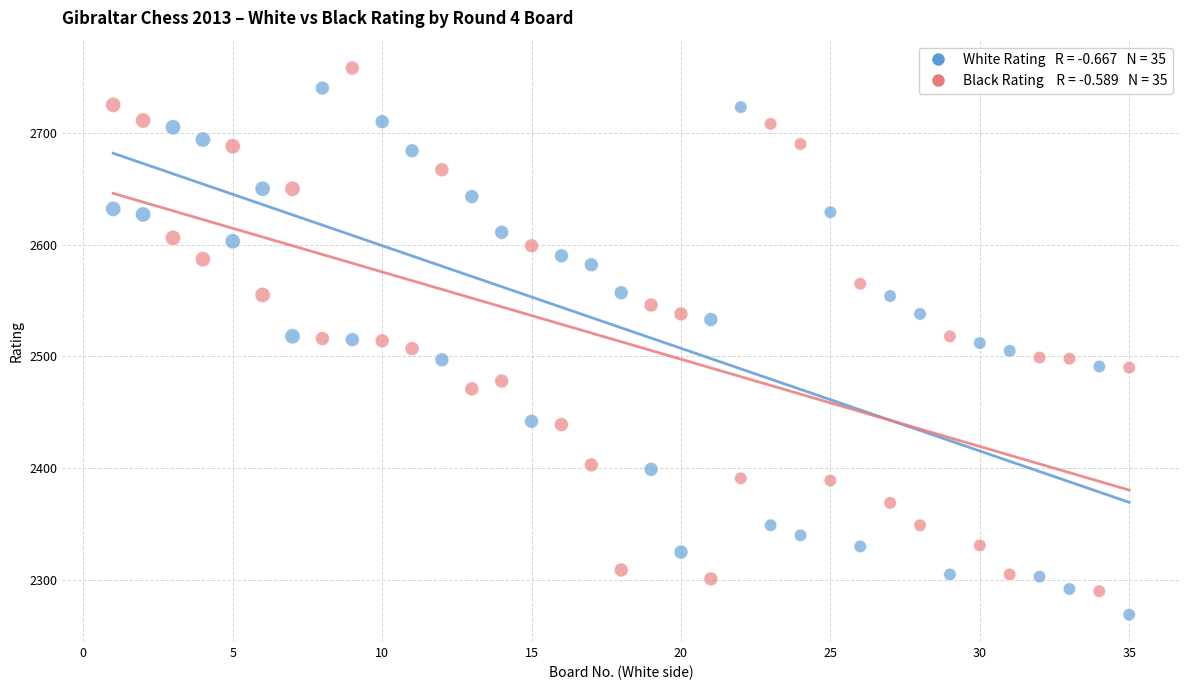

Across all data points, what is the range of X values (max minus min)?

34